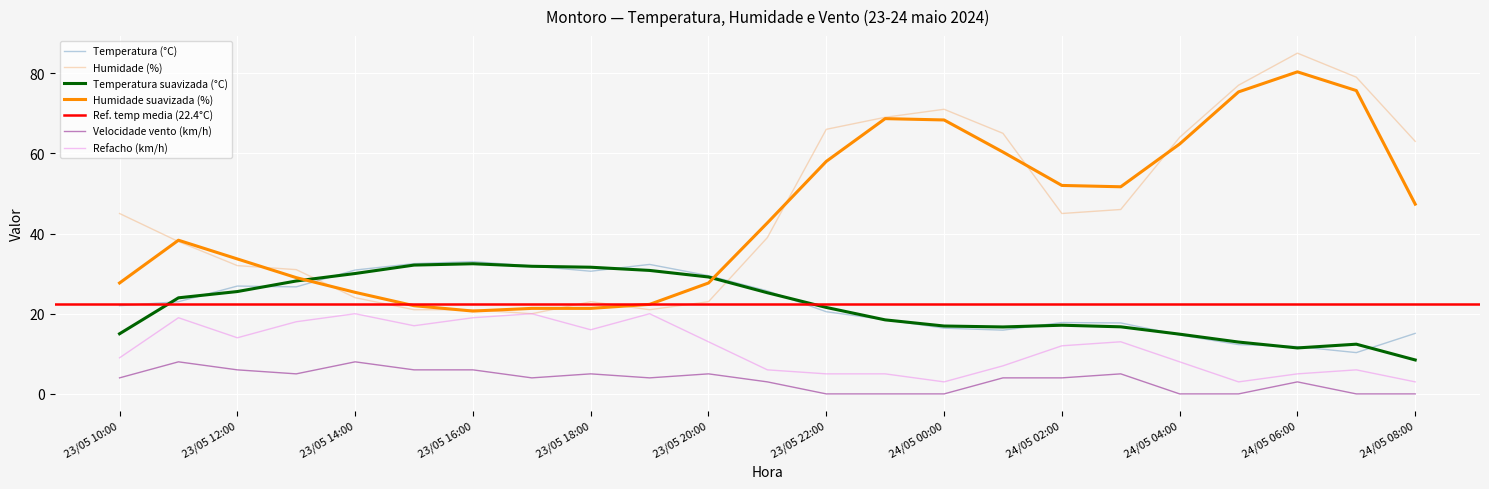

True or false: Temperatura suavizada (°C) and Refacho (km/h) cross at least once.

False